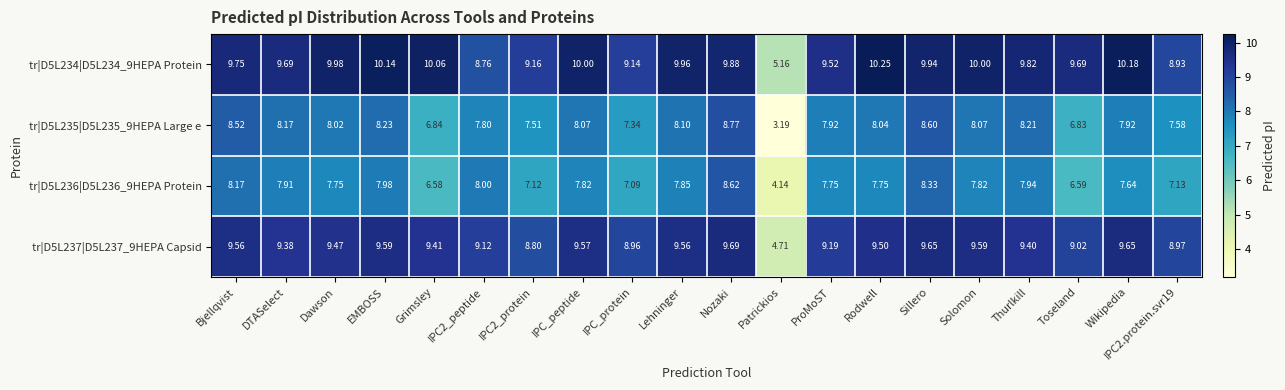

Where does the tr|D5L236|D5L236_9HEPA Protein series first go above 7?

Bjellqvist